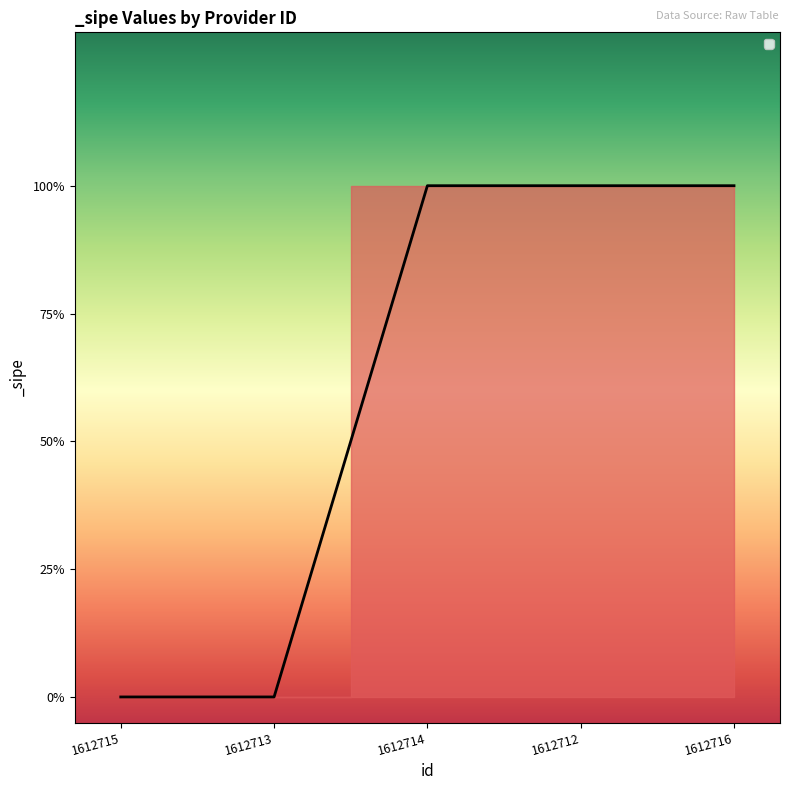

Which label corresponds to the smallest value in the chart?

1612715